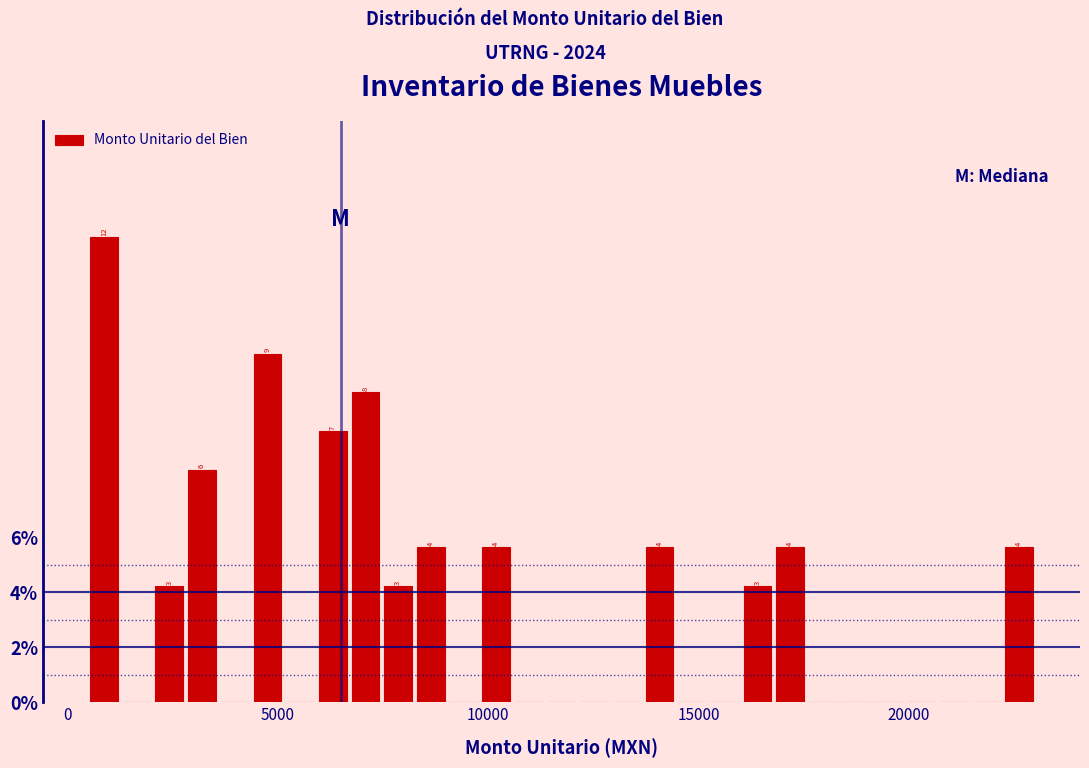

Read against the x-axis, roughly where is the centre of the tallest bar?

1000